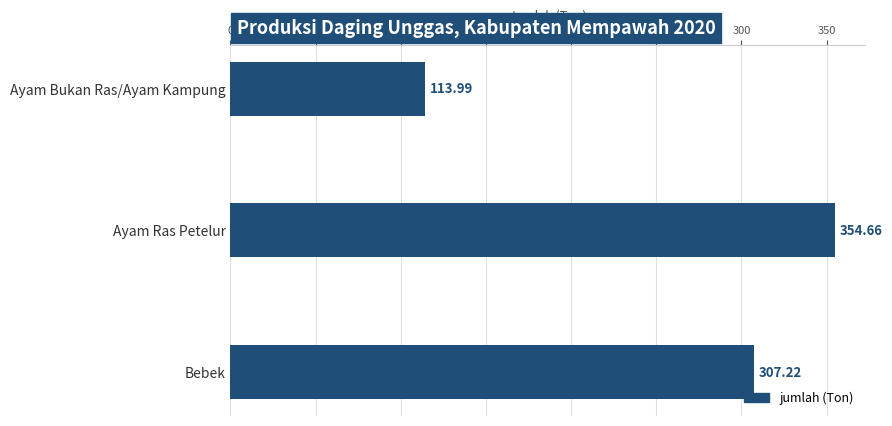

What is the change in value from Ayam Ras Petelur to Bebek?

-47.4